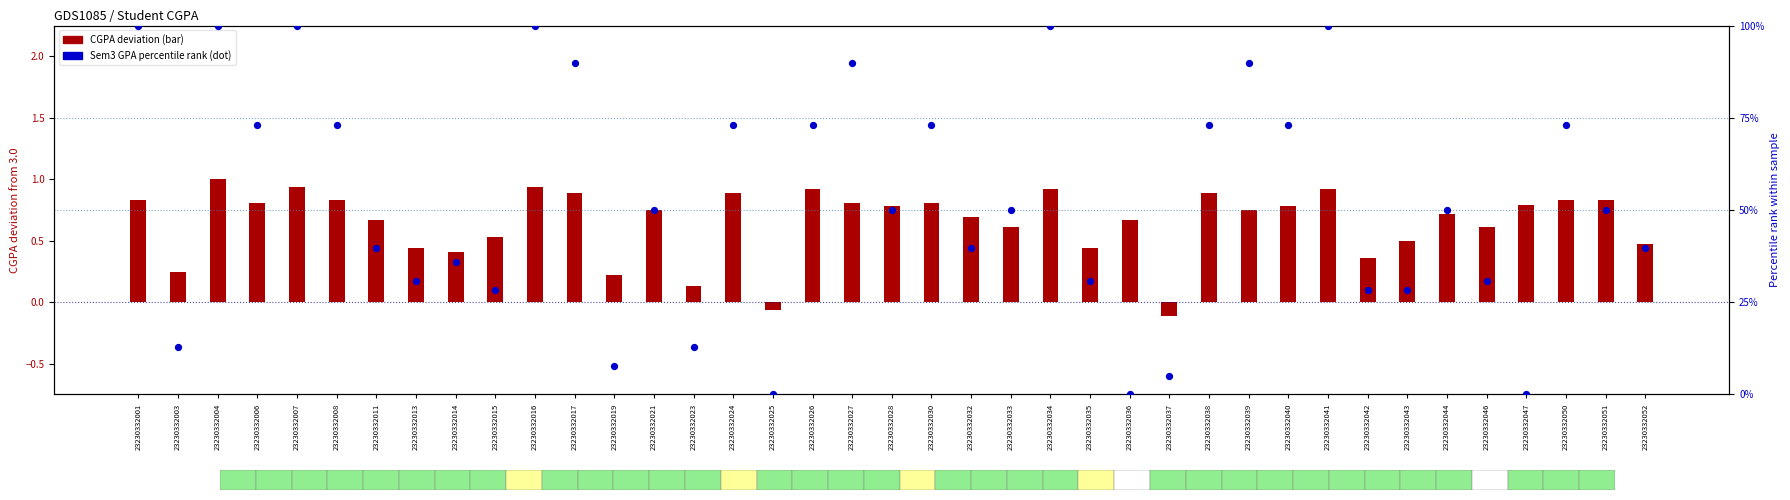

At which category is the sum across all series the highest?

23230332004